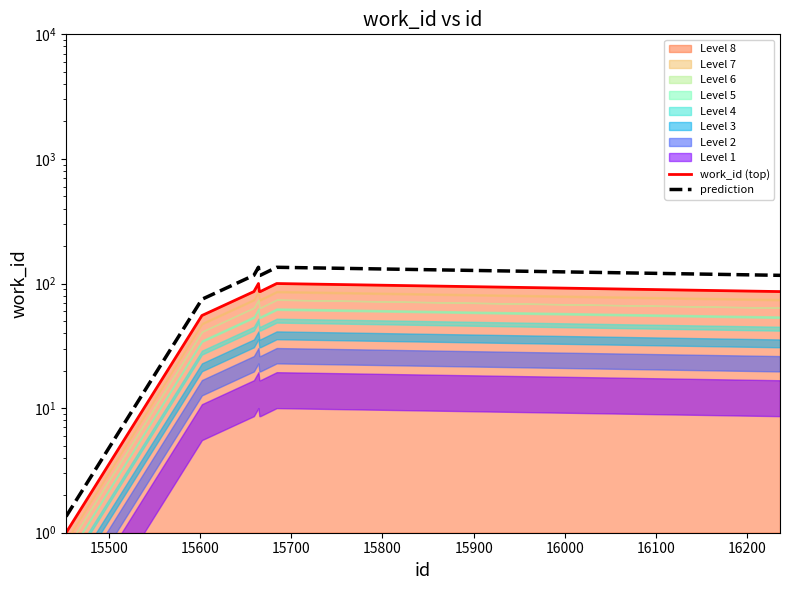

What is the value of the work_id (top) point at the 2nd from the left?

55.4